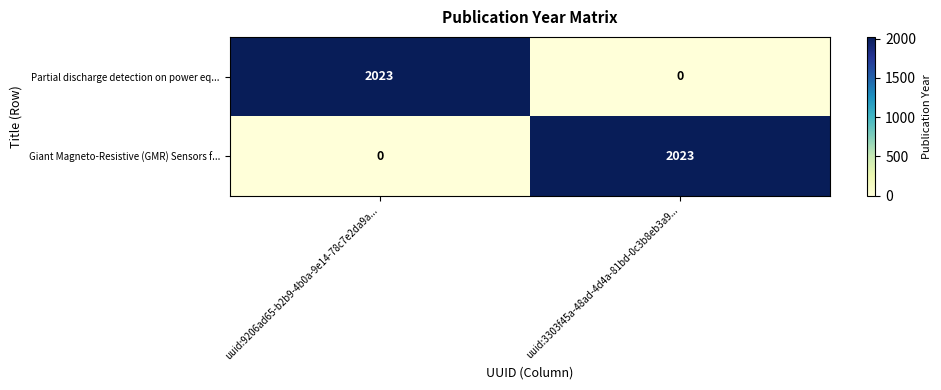

The value of Partial discharge detection on power eq... at uuid:9206ad65-b2b9-4b0a-9e14-78c7e2da9a... is 751. True or false?

False